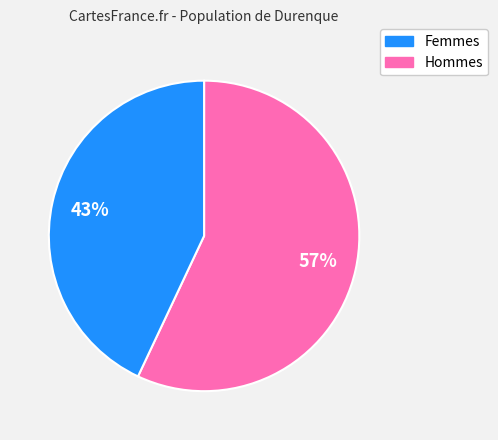

To the nearest percent, what is the difference between the largest and smallest slice percentages?

14%